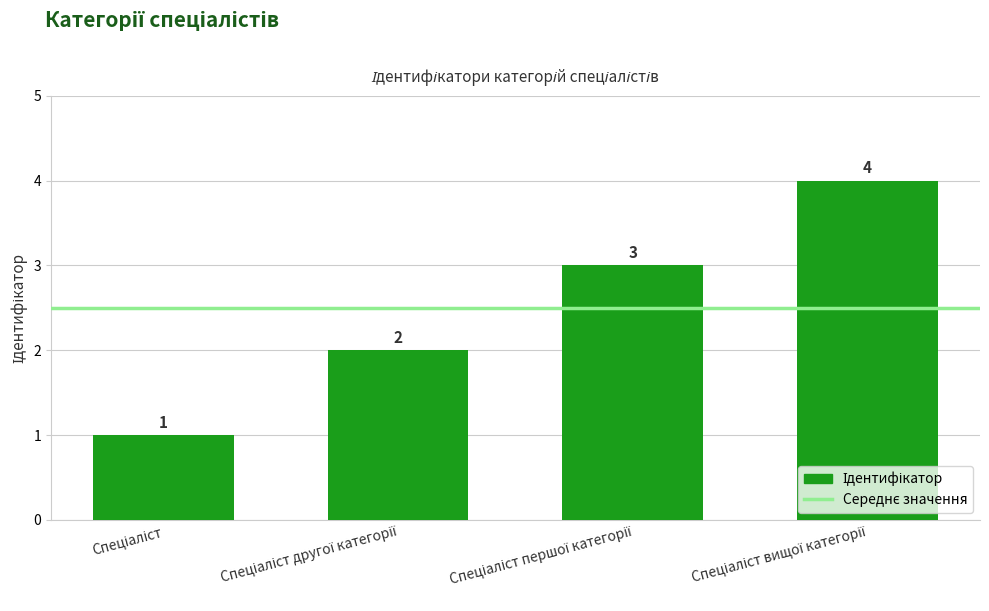

What is the sum of all values?

10